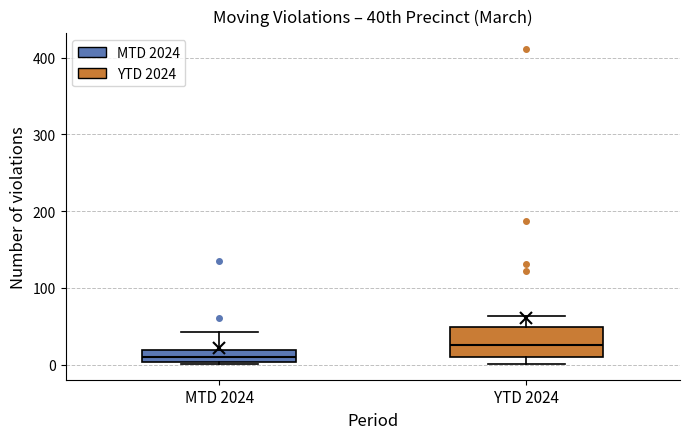

Reading left to right, read every box against the y-axis: the position of its median line, the range the box covers, and the ends of its whiskers. The values are not printed on the chart, so give them approximately, as read against the axis.

MTD 2024: median 10, box 0 to 20, whiskers 0 to 40
YTD 2024: median 30, box 10 to 50, whiskers 0 to 60